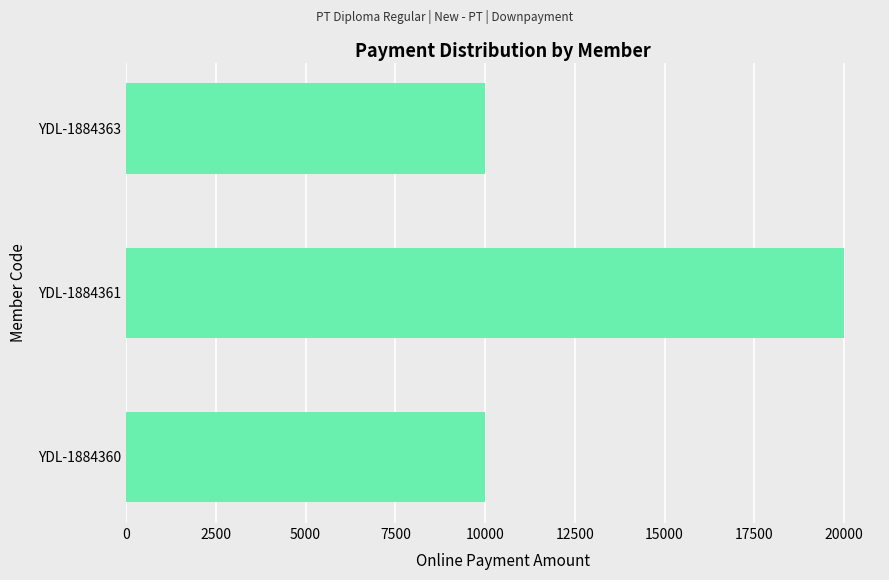

What is the difference between the maximum and minimum values?

10000